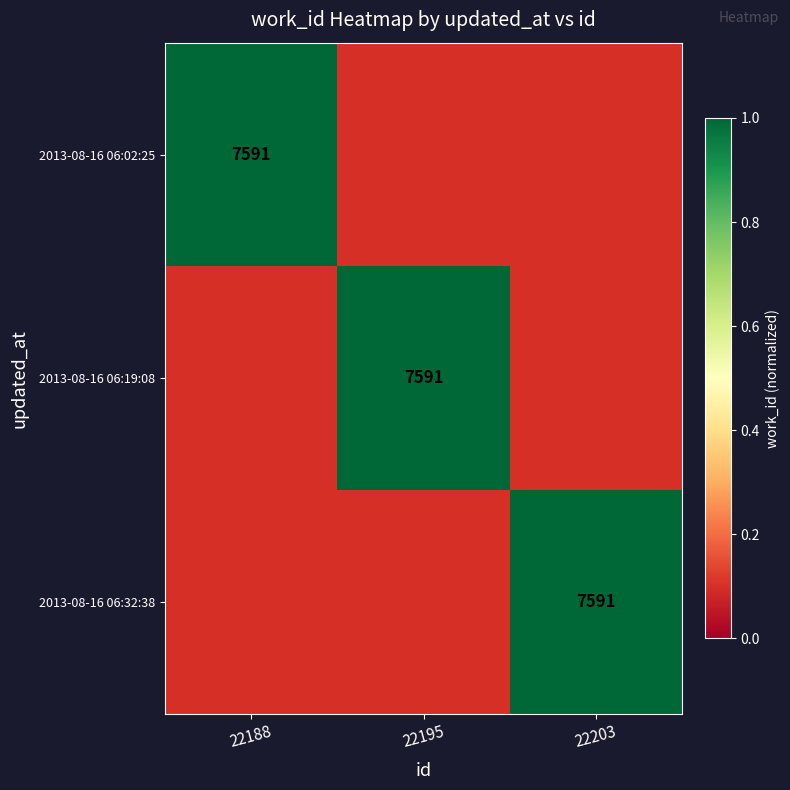

Count the number of categories in the chart.

3